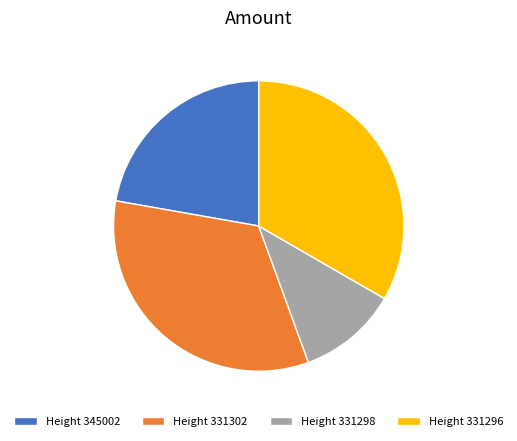

Which has a higher value, Height 331298 or Height 331296?

Height 331296